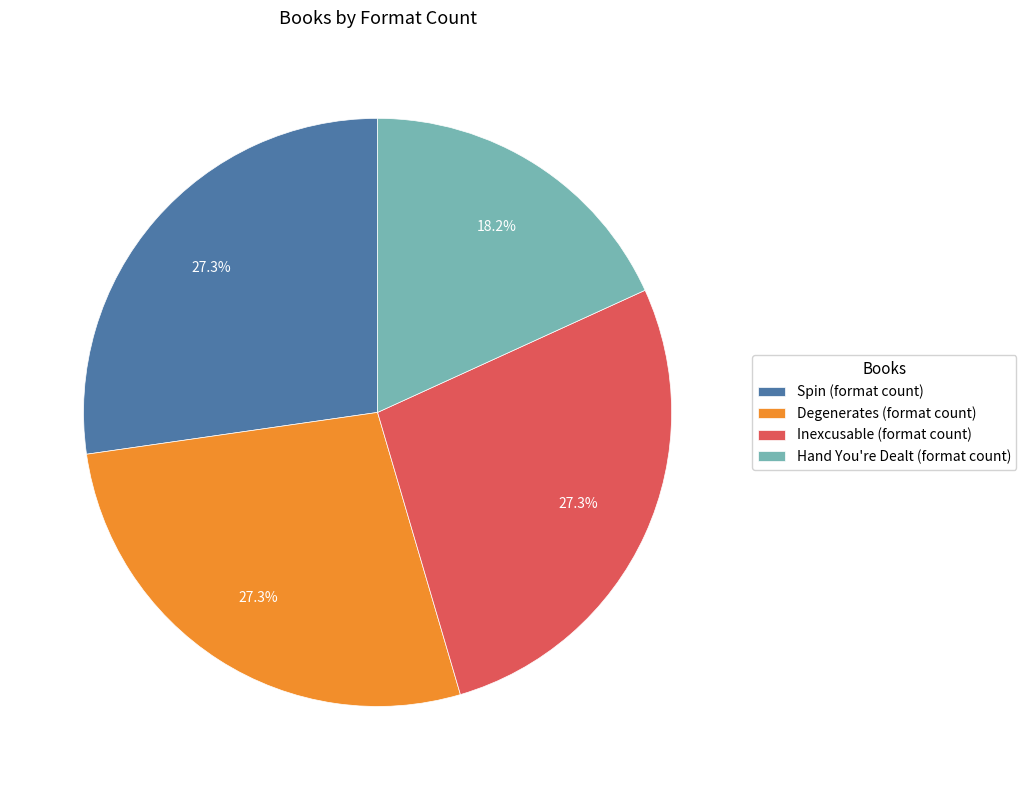

Combined, what portion of the pie is Hand You're Dealt and Spin?

45.5%